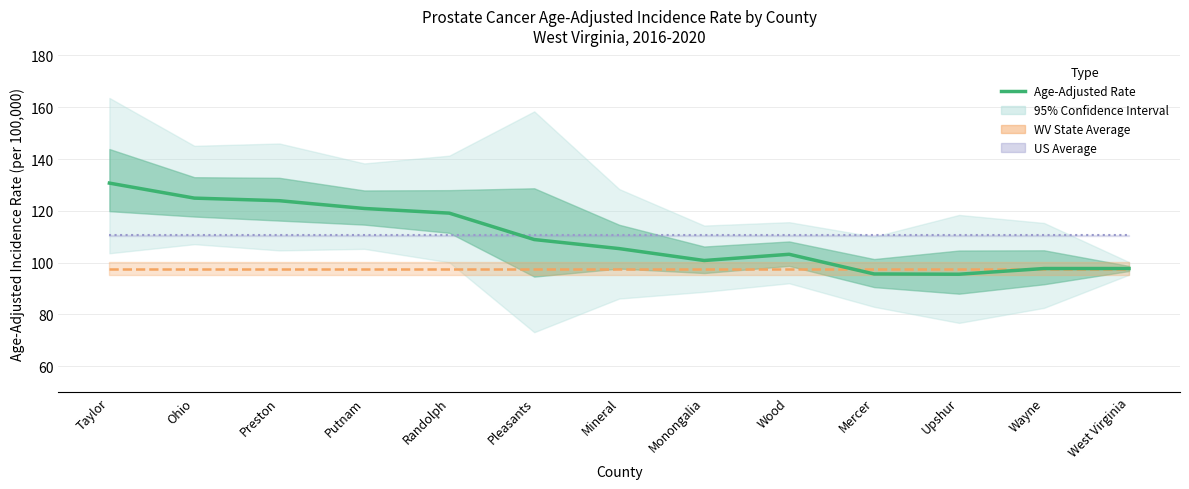

Reading left to right, transcribe all the data shown in this chart.

Taylor=130.7	Ohio=124.9	Preston=123.9	Putnam=120.9	Randolph=119.1	Pleasants=108.9	Mineral=105.4	Monongalia=100.8	Wood=103.2	Mercer=95.6	Upshur=95.5	Wayne=97.7	West Virginia=97.7